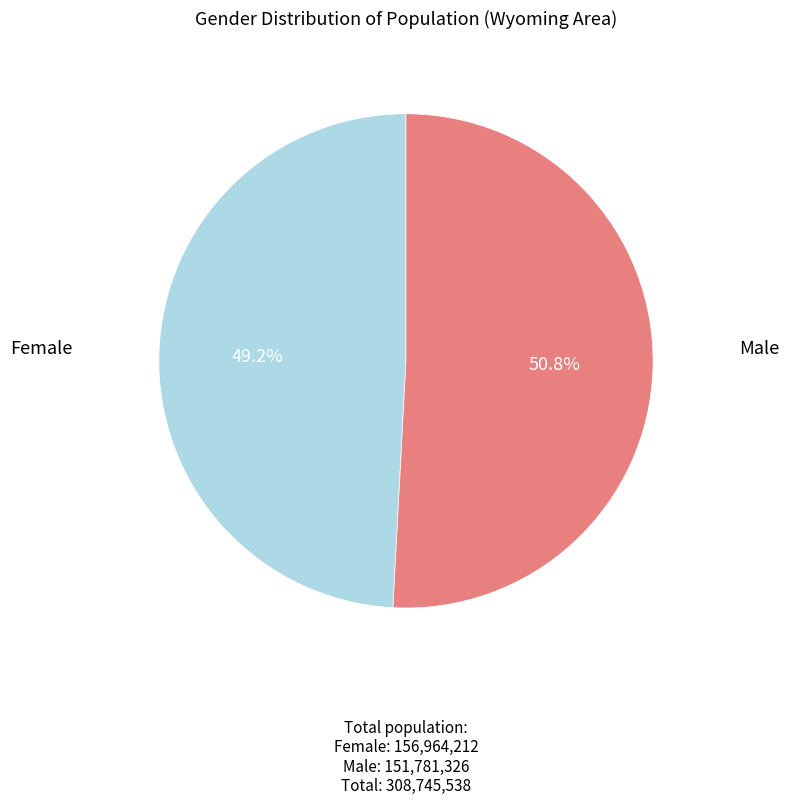

Is there a majority slice in this chart?

Yes